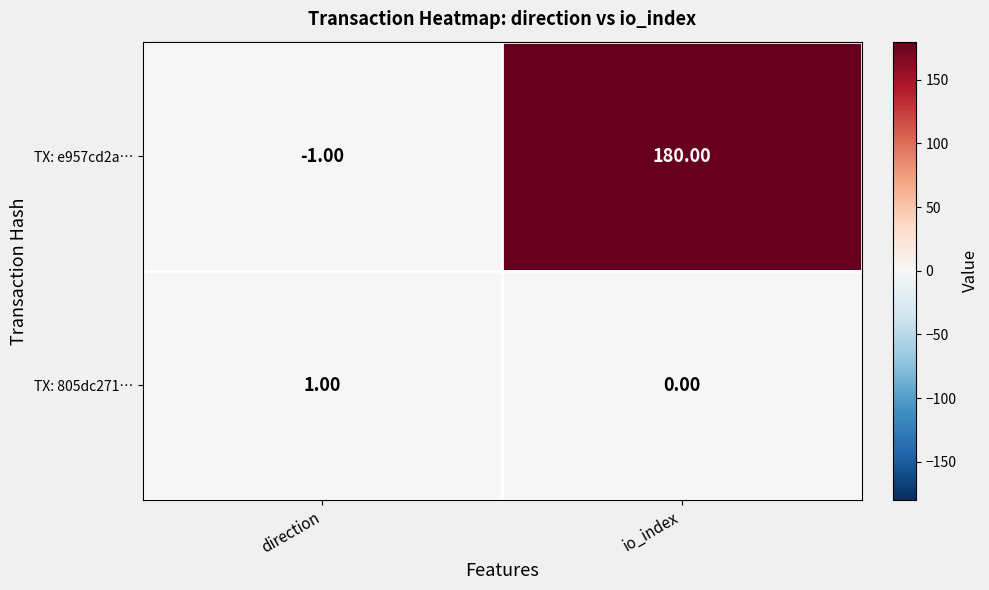

Where is TX: 805dc271… nearest to the value 0?

io_index